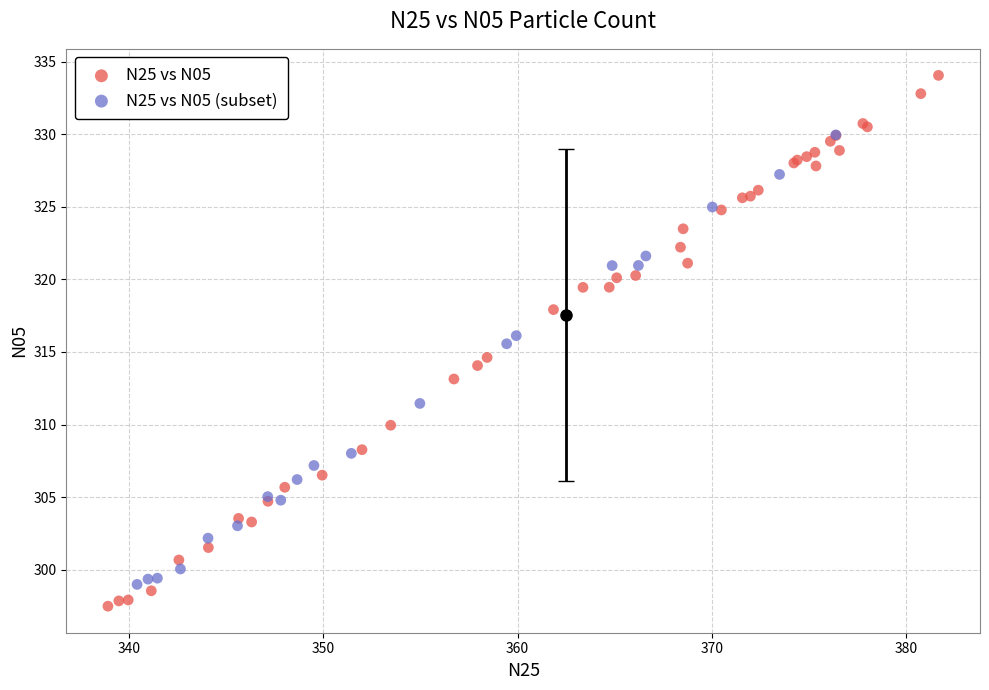

Which series has the widest spread of Y values?

N25 vs N05